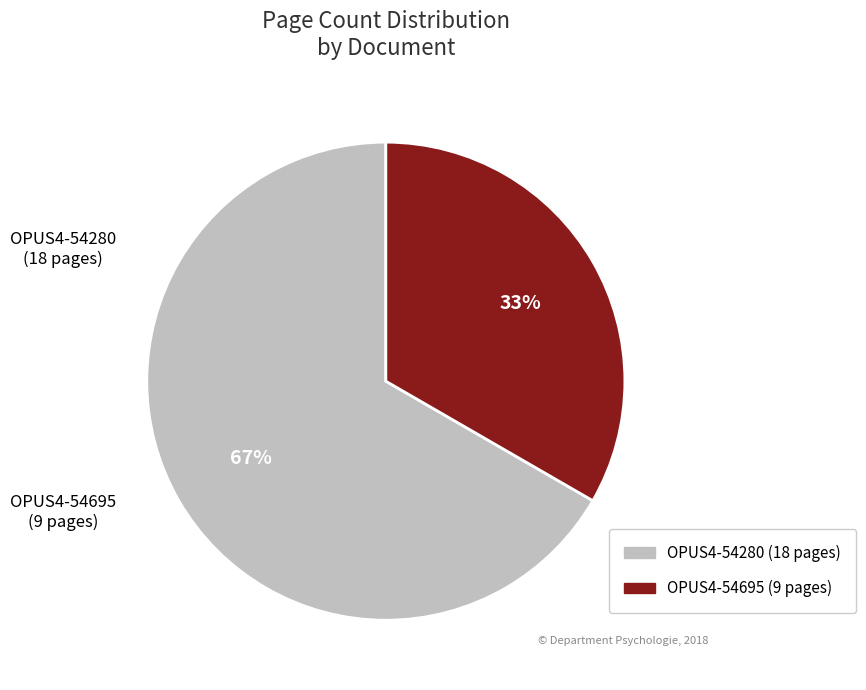

What percentage is the OPUS4-54280 slice, to the nearest percent?

67%